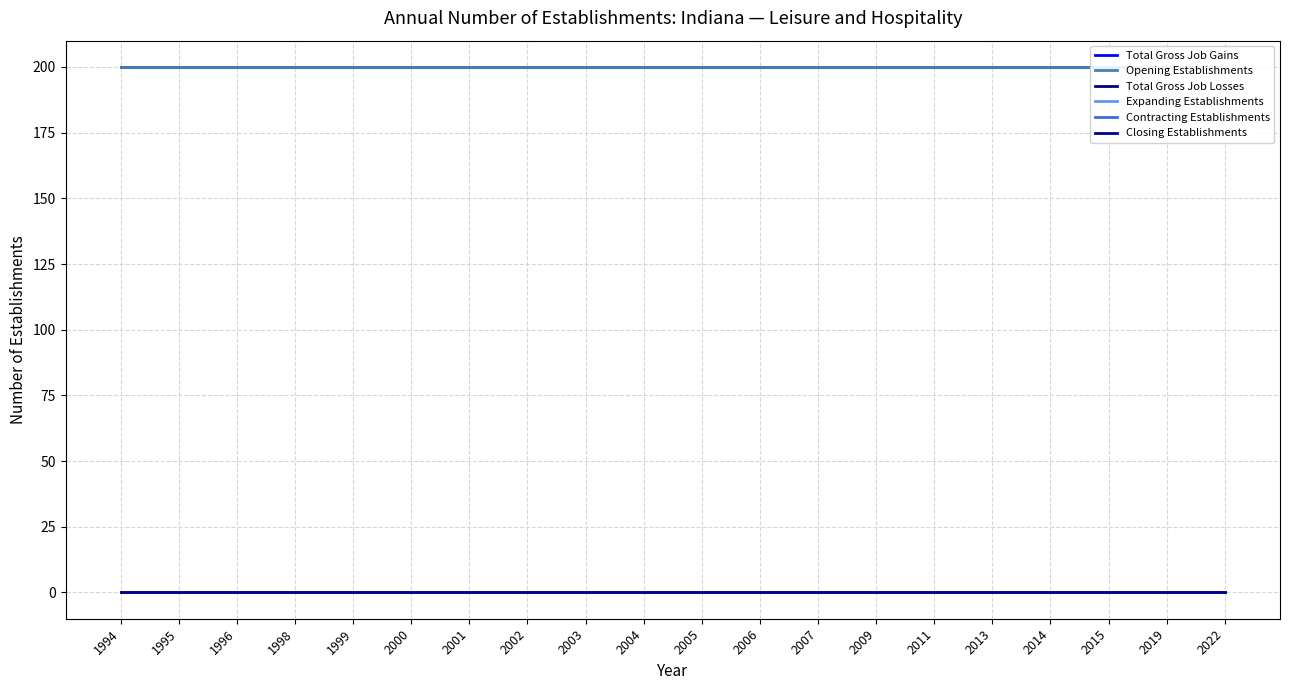

What is the greatest value displayed?

200